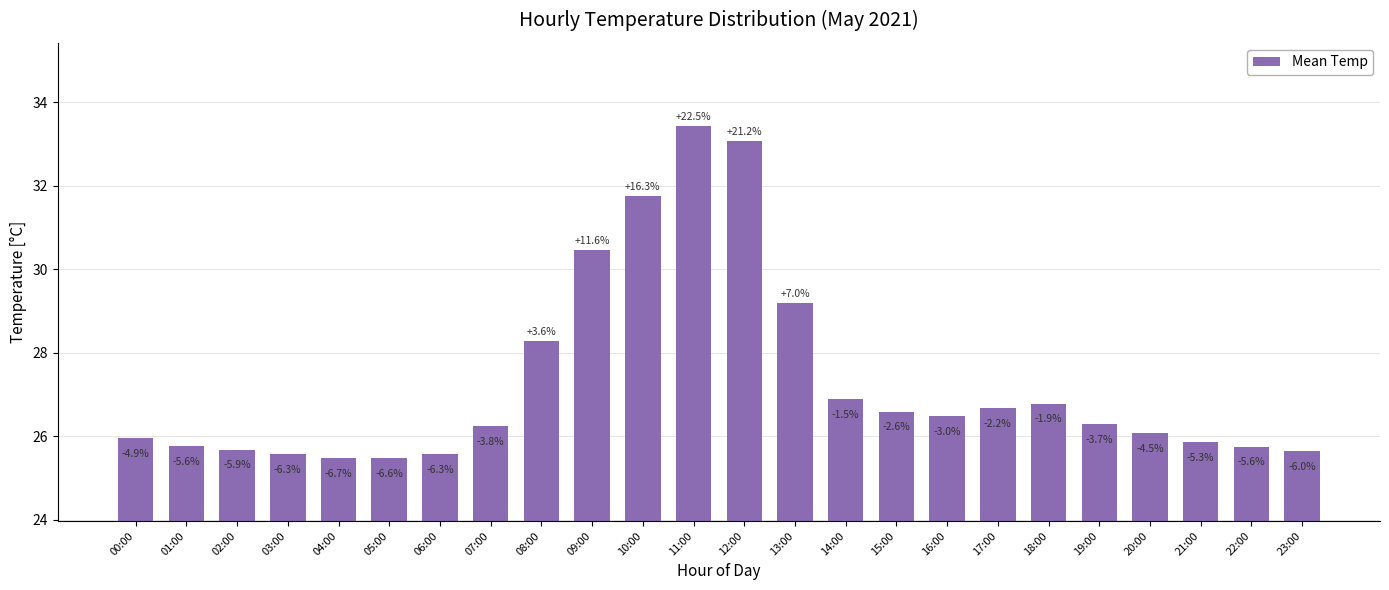

List the labels in order of value, smallest first.

04:00, 05:00, 03:00, 06:00, 23:00, 02:00, 22:00, 01:00, 21:00, 00:00, 20:00, 07:00, 19:00, 16:00, 15:00, 17:00, 18:00, 14:00, 08:00, 13:00, 09:00, 10:00, 12:00, 11:00